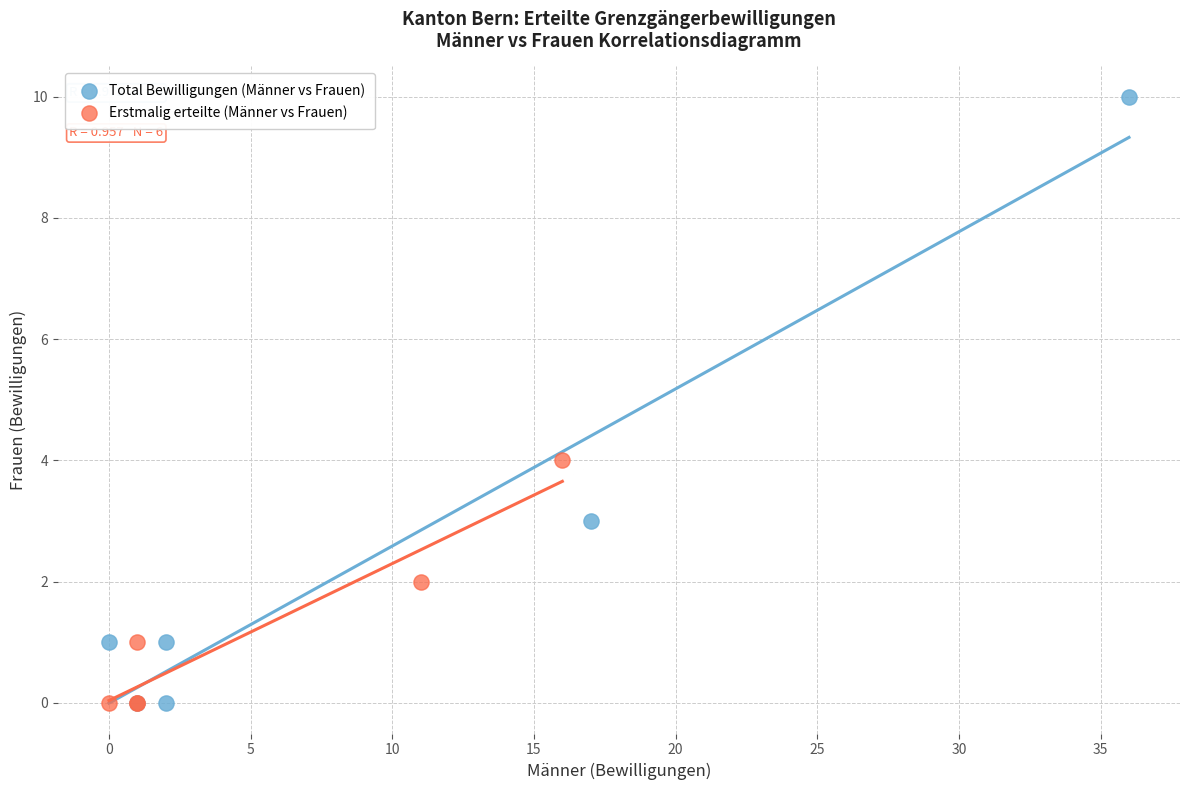

Which series has the largest Y range (max minus min)?

Total Bewilligungen (Männer vs Frauen)